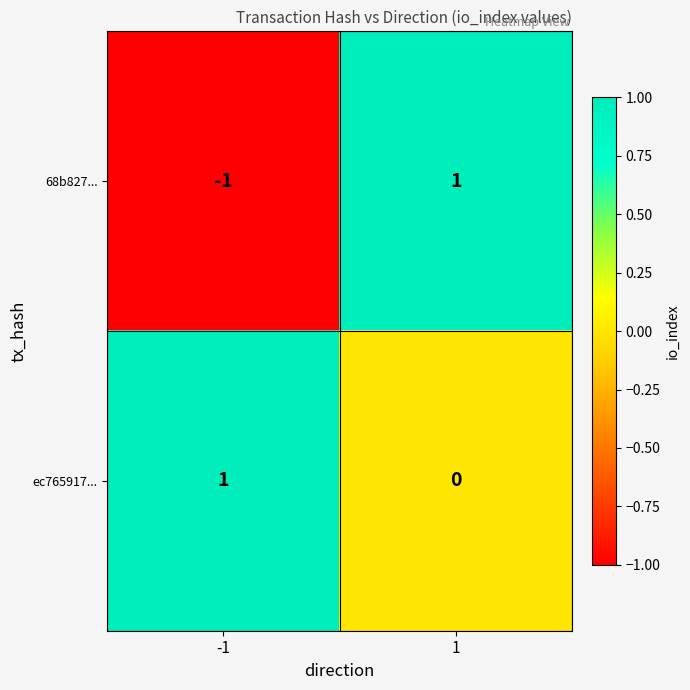

Rank the series by their average value, from lowest to highest.

68b827..., ec765917...